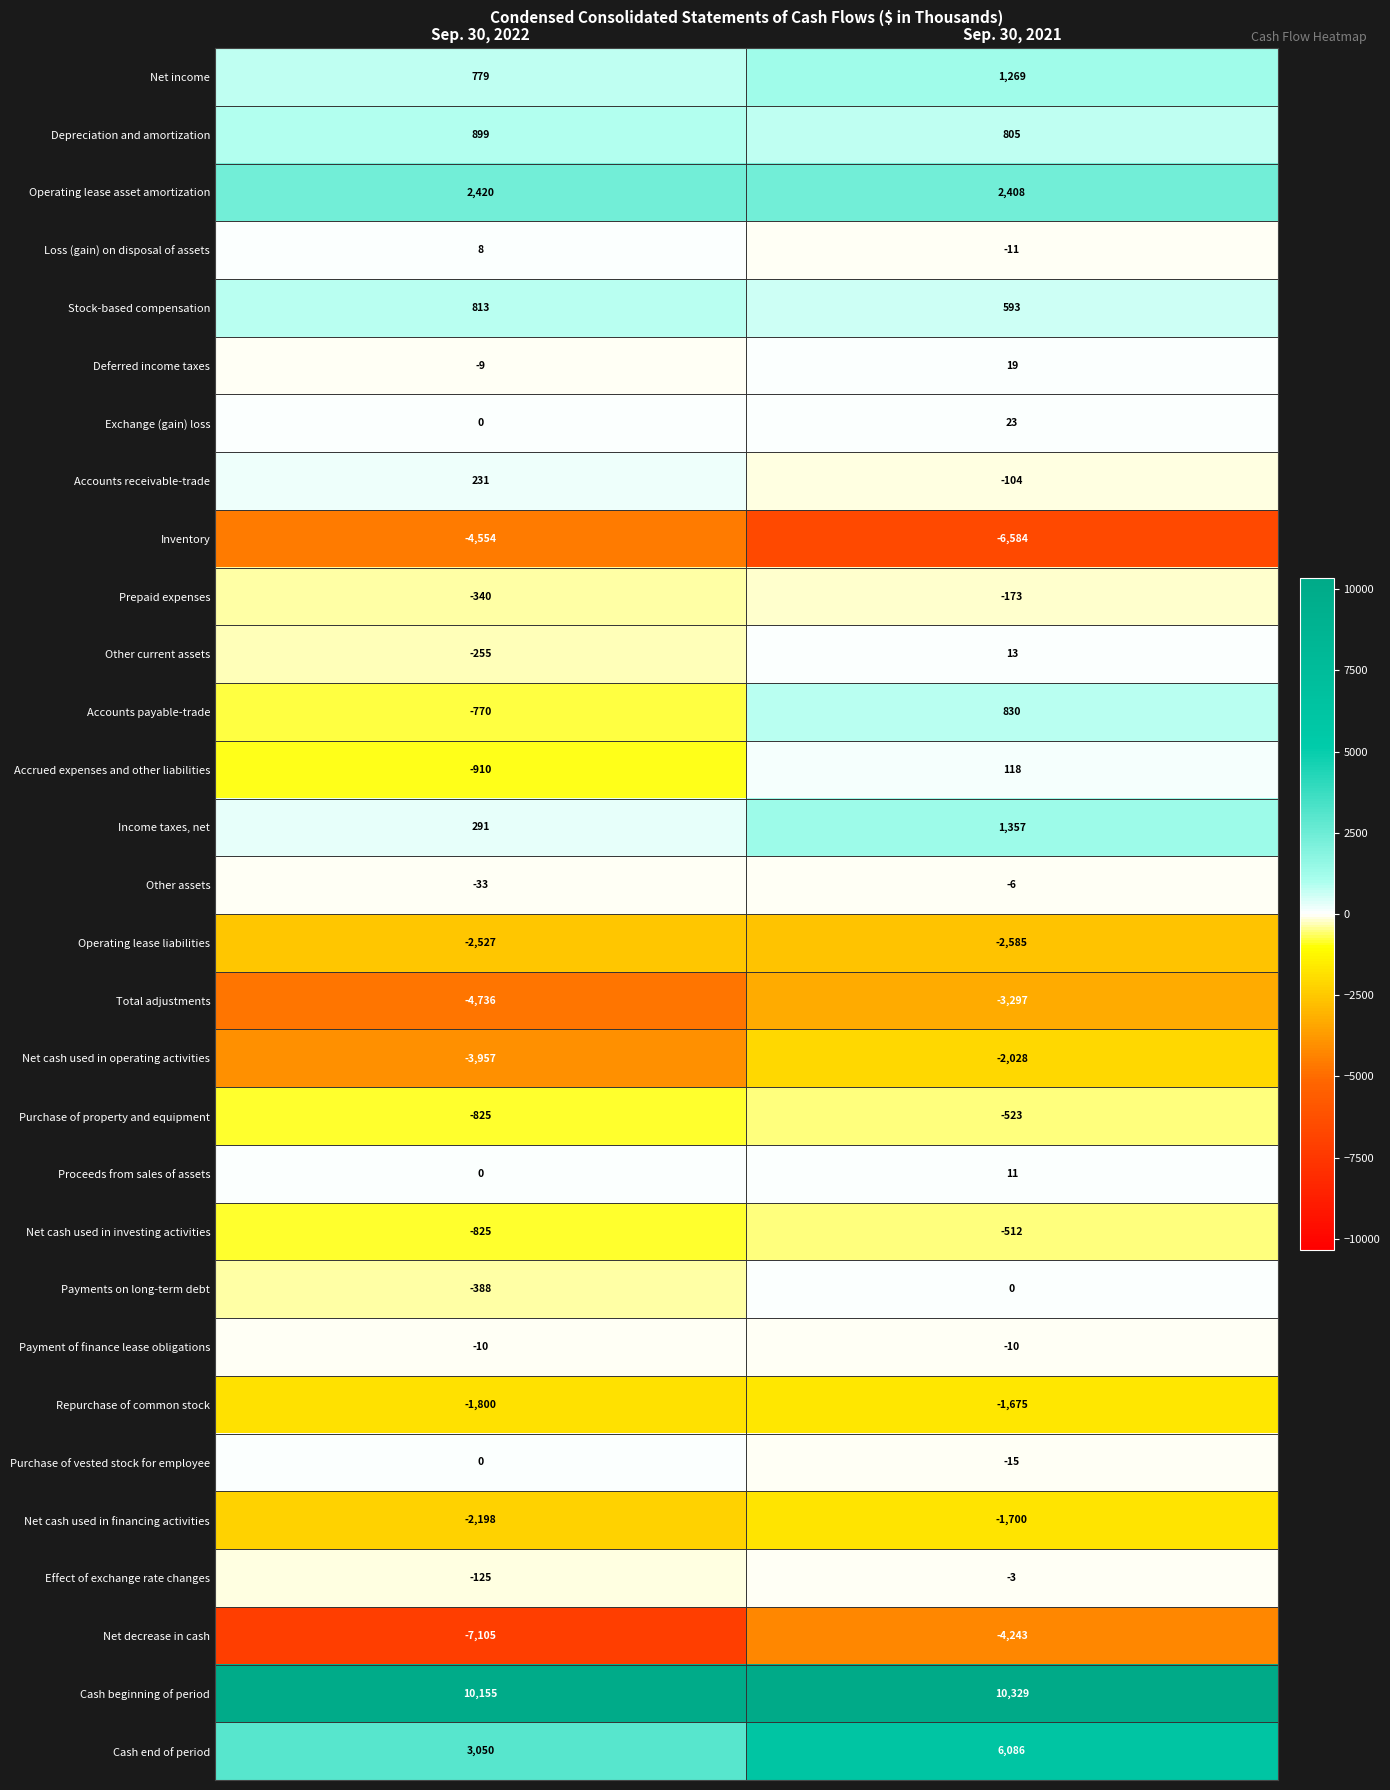

True or false: Purchase of vested stock for employee has a value of -15 at Sep. 30, 2021.

True